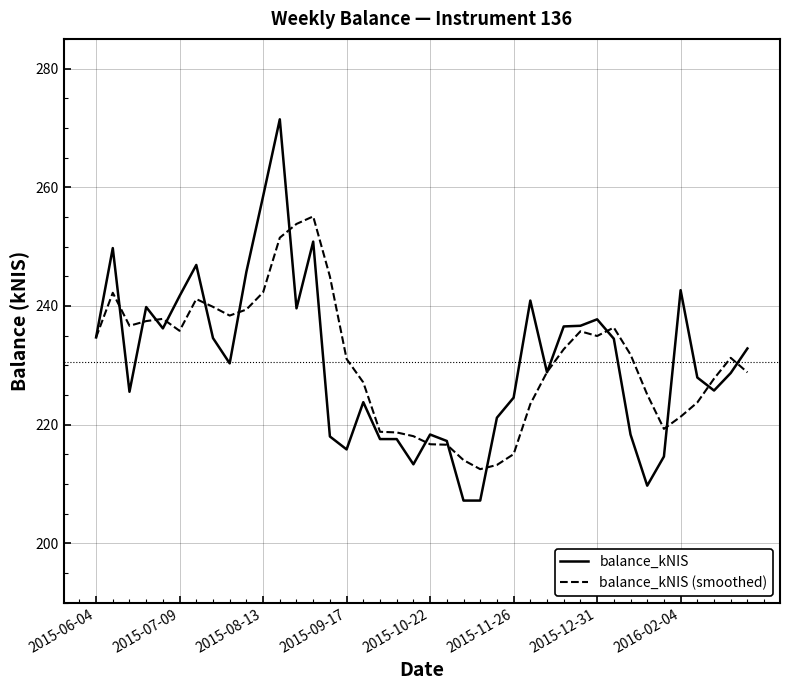

List the series in order of their peak value, highest first.

balance_kNIS, balance_kNIS (smoothed)